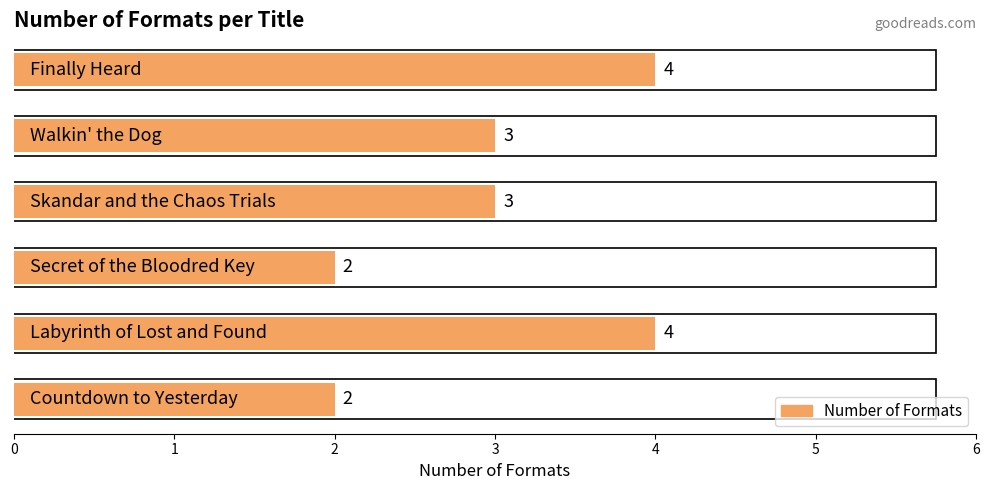

The chart shows a value of 7 at Finally Heard. True or false?

False